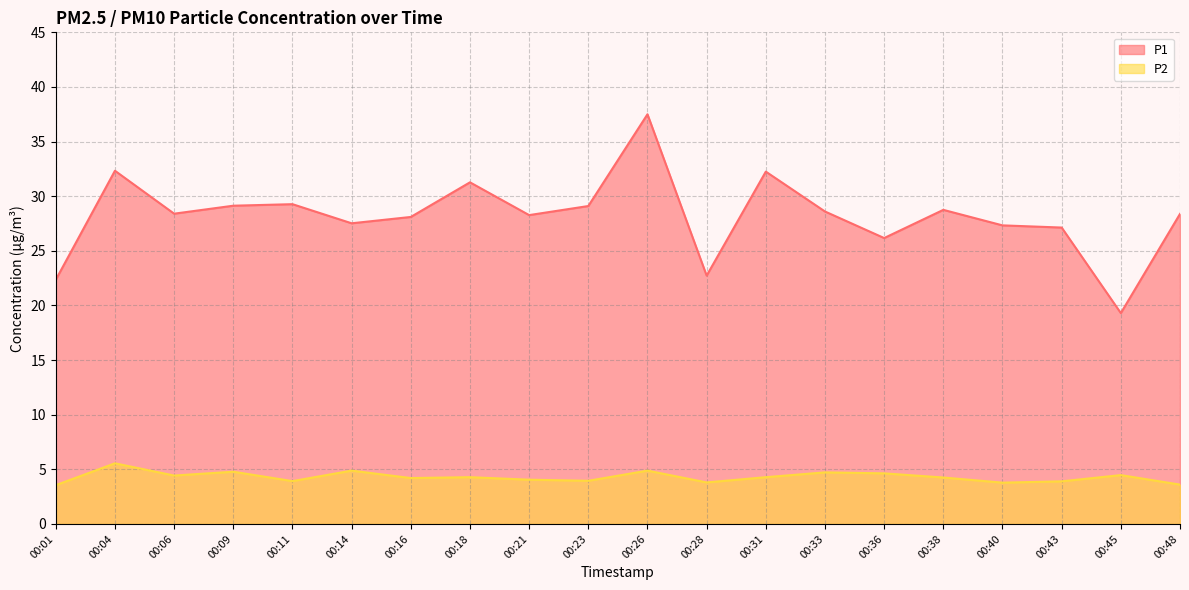

True or false: P1 and P2 cross at least once.

False